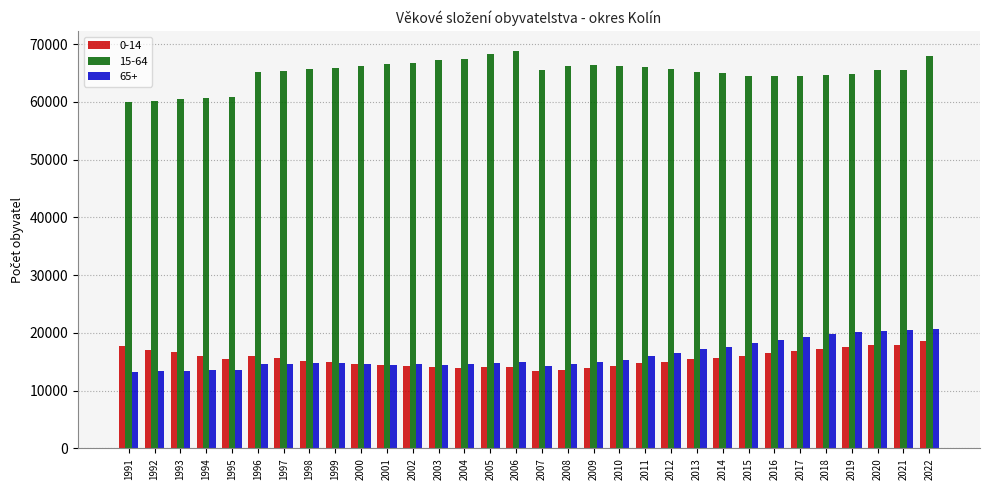

The value of 0-14 at 1995 is 15457. True or false?

True